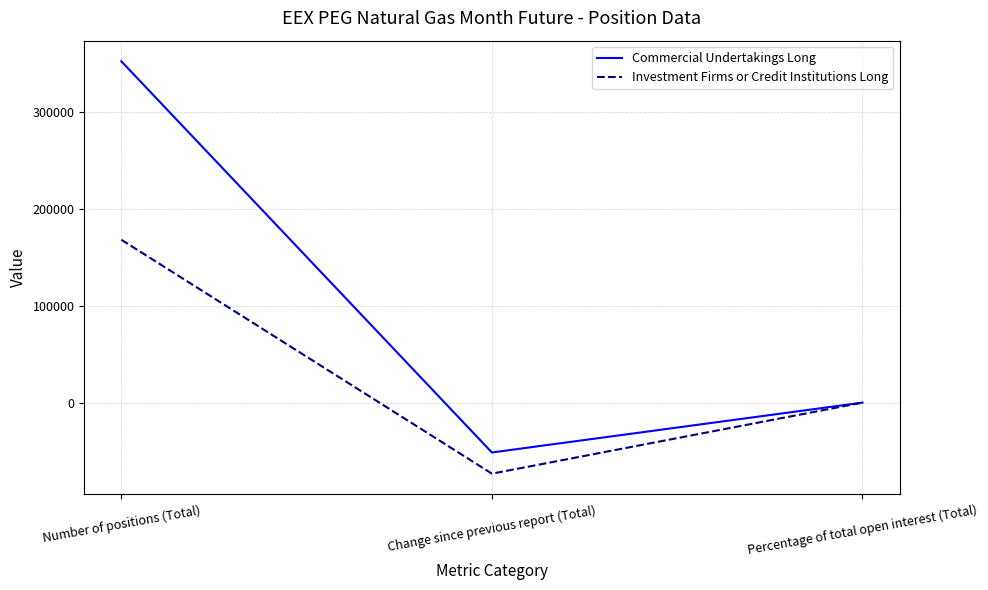

The value of Commercial Undertakings Long at Percentage of total open interest (Total) is 64.0. True or false?

True